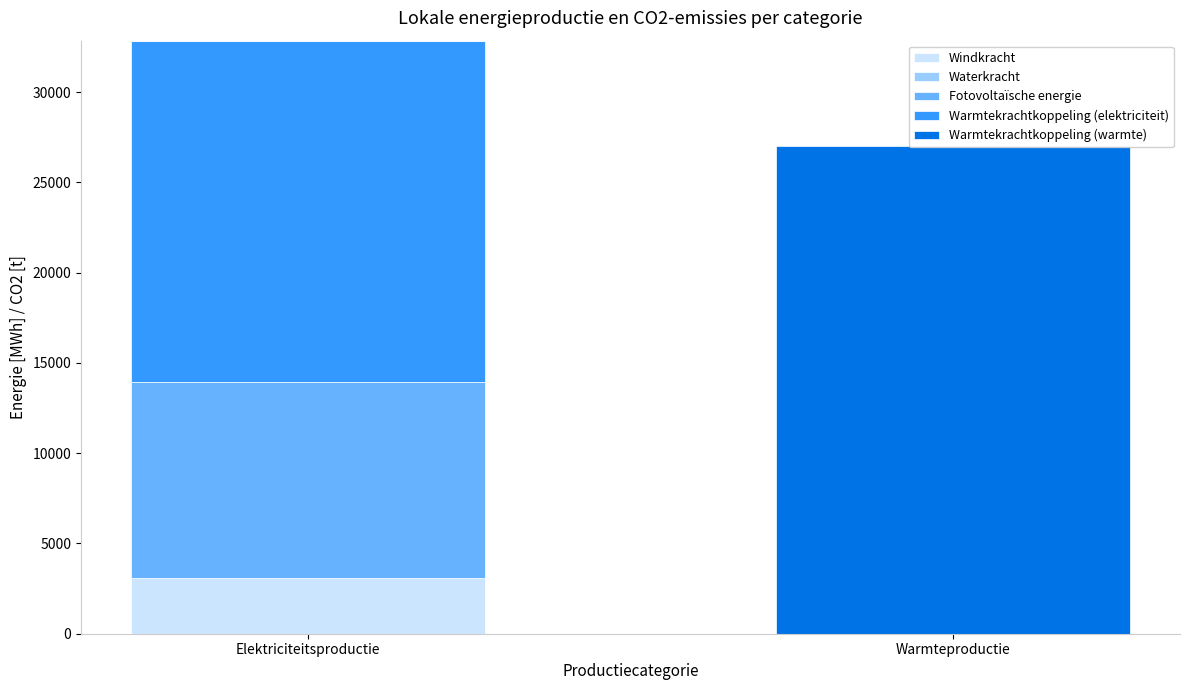

Reading left to right, list all the values displayed in this chart.

Windkracht: 3100.4	0.0
Waterkracht: 0.0	0.0
Fotovoltaïsche energie: 10837.9	0.0
Warmtekrachtkoppeling (elektriciteit): 18904.5	0.0
Warmtekrachtkoppeling (warmte): 0.0	27006.4